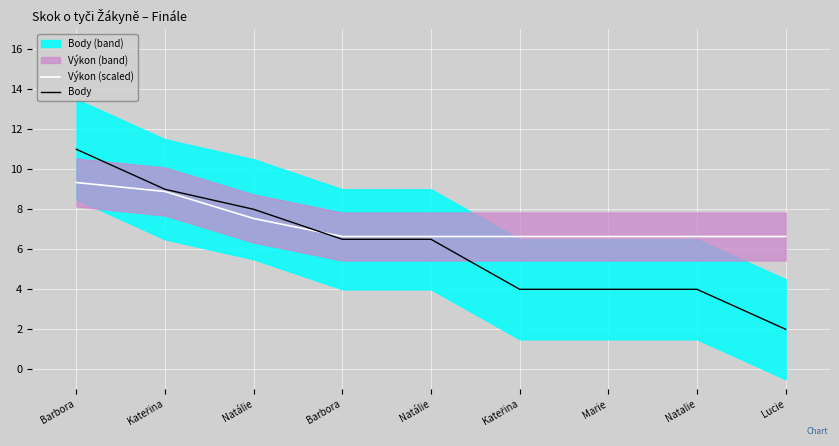

How many Výkon (scaled) values are between 6 and 7?

6